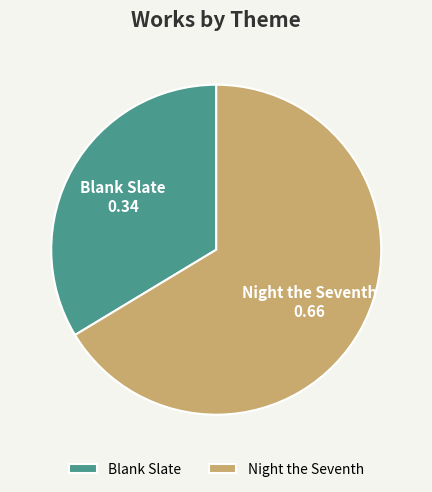

Approximately how many times larger is the value at Night the Seventh compared to Blank Slate?

2.0